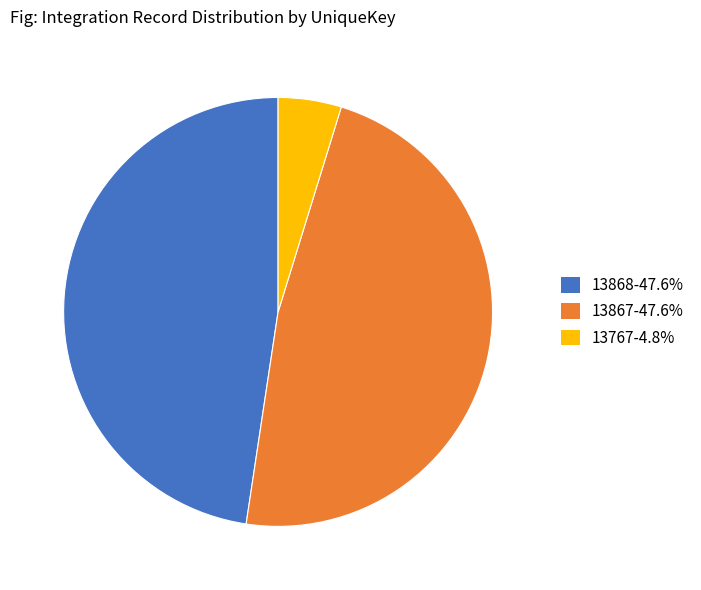

What is the smallest slice in the pie chart?

13767